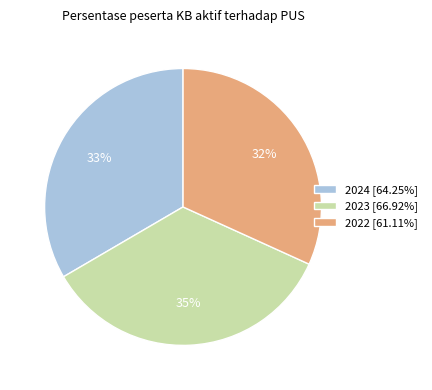

To the nearest percent, what is the difference between the largest and smallest slice percentages?

3%